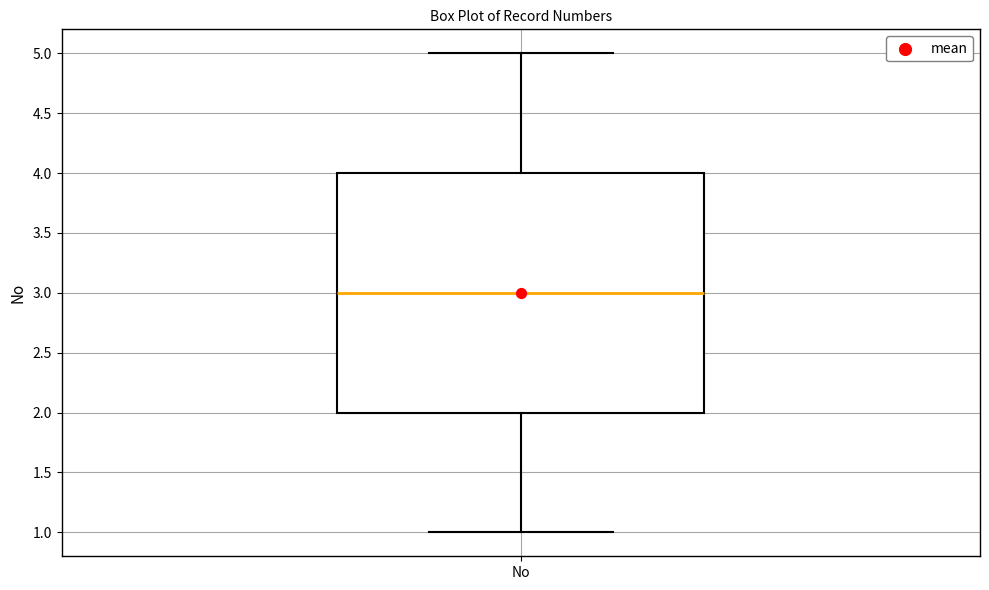

Read this box plot against the y-axis: the position of the median line, the range covered by the box, and the ends of both whiskers. The values are not printed on the chart, so give them approximately, as read against the axis.

median 3, box 2 to 4, whiskers 1 to 5